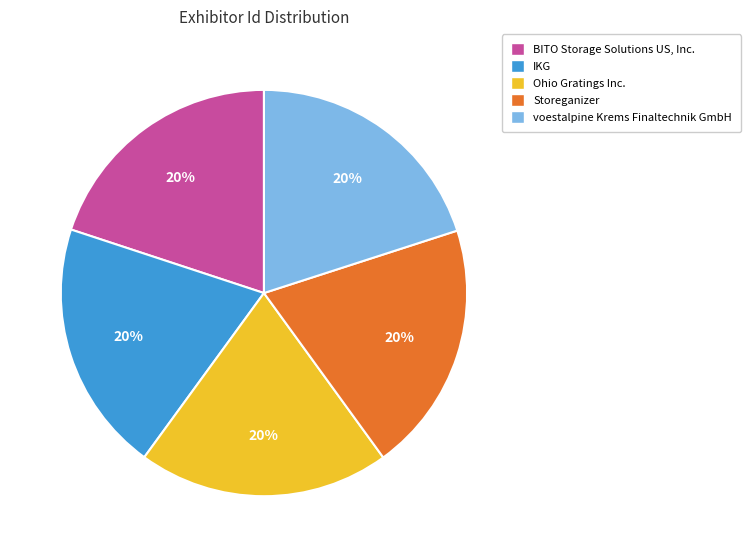

To the nearest percent, what is the average slice percentage?

20%